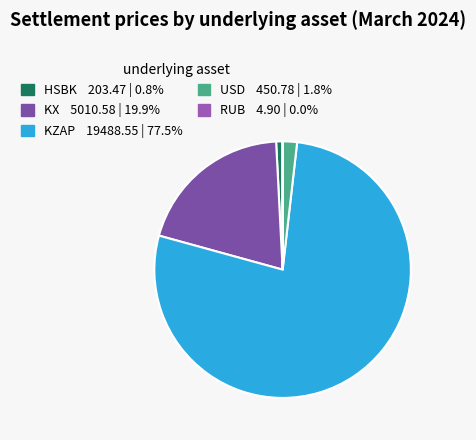

Which category has the smallest portion of the pie?

RUB